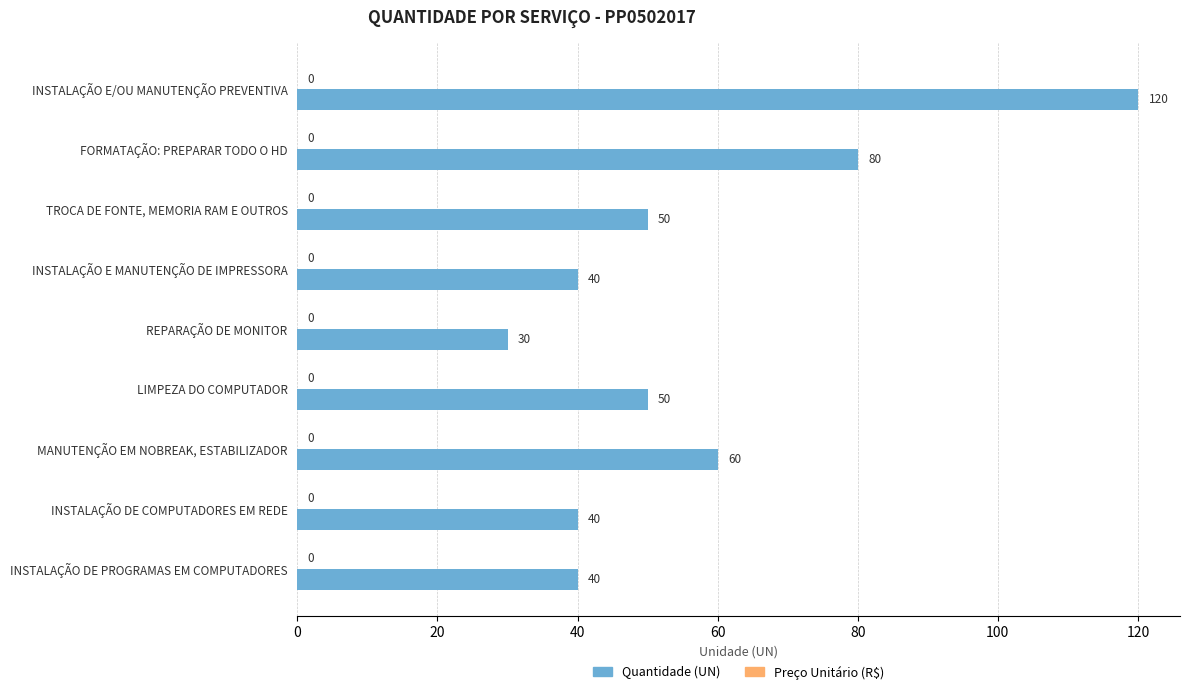

Are the bars horizontal?

Yes